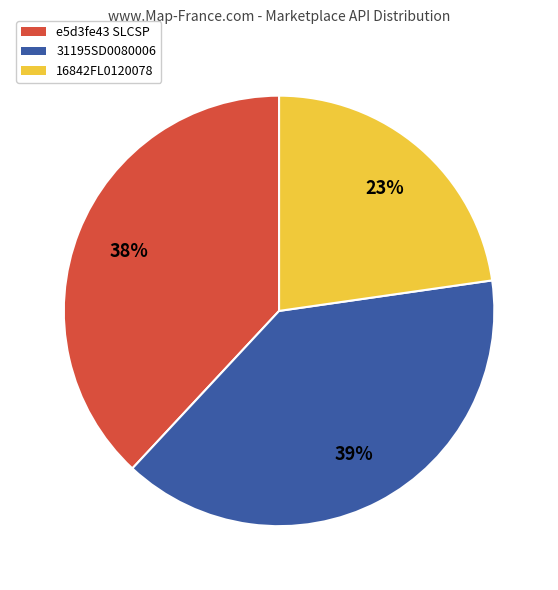

Is there any slice that represents more than half of the pie?

No